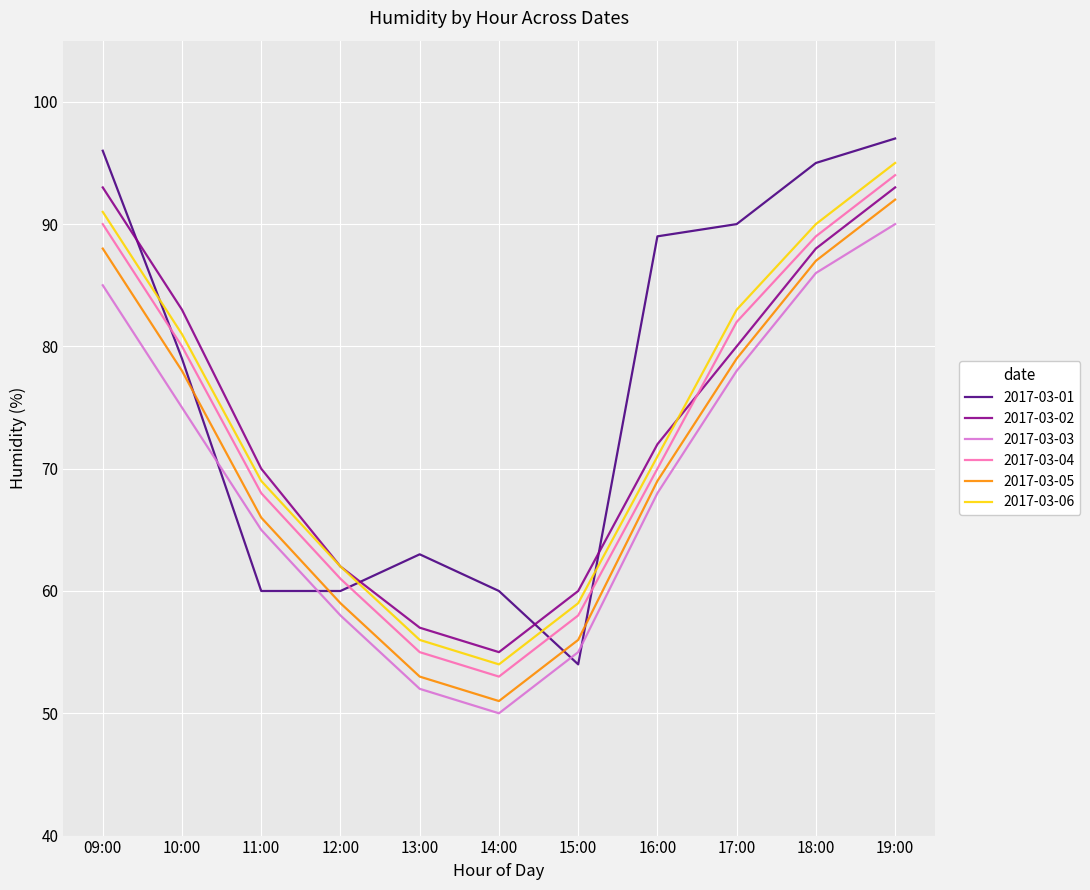

What is the average value of the 2017-03-05 series?

71